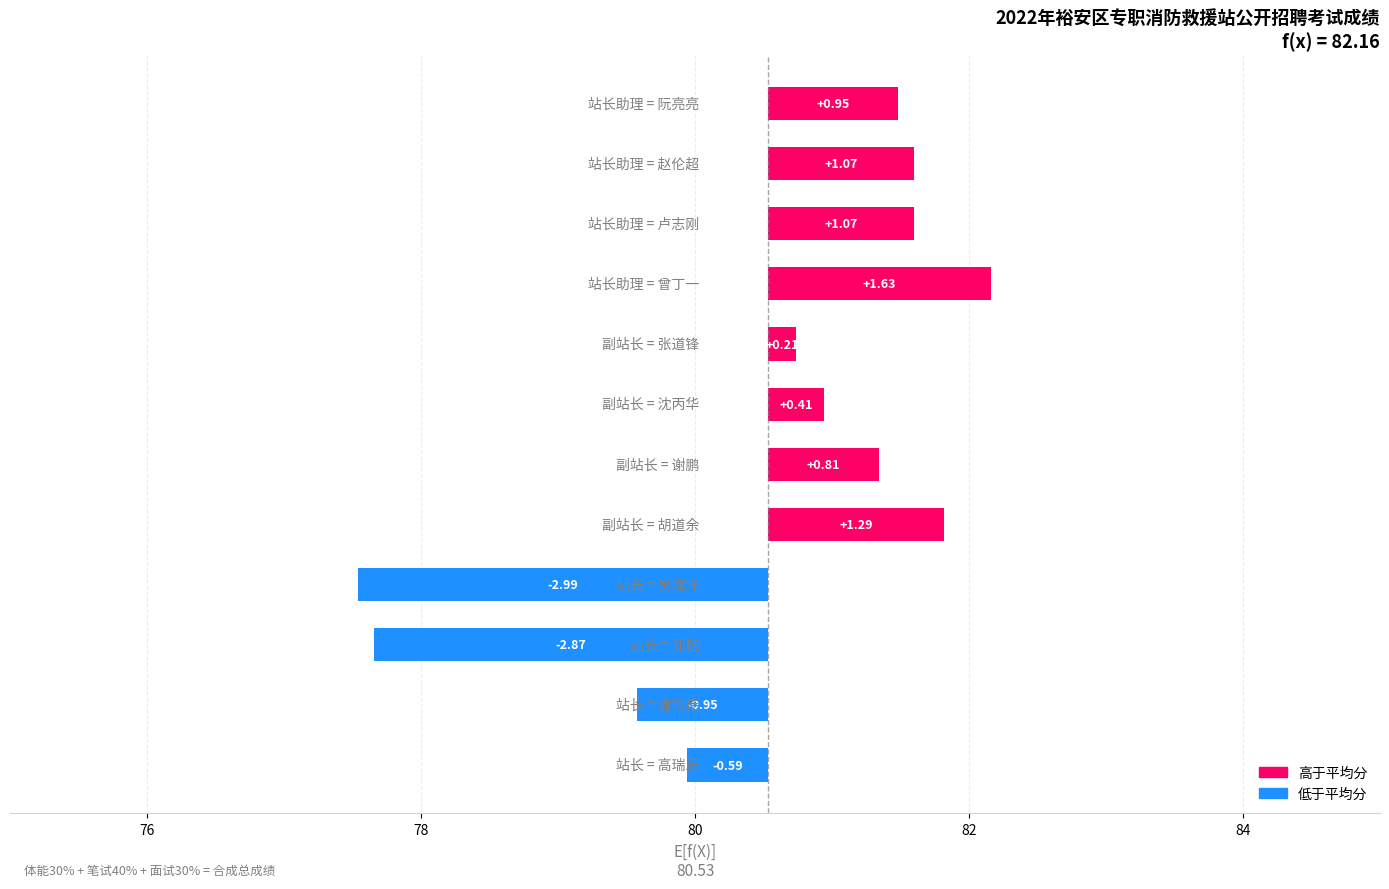

What position from the left is 7?

8